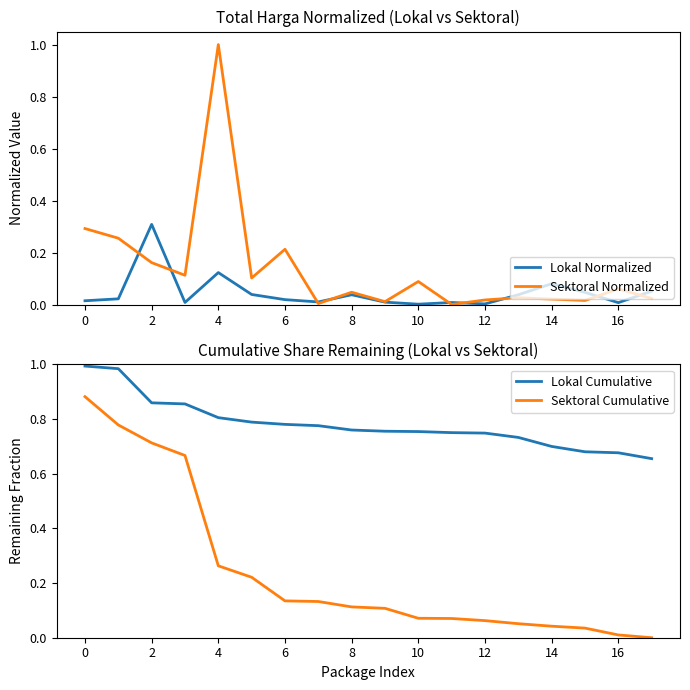

What are all the series names shown in the legend?

Lokal Normalized, Sektoral Normalized, Lokal Cumulative, Sektoral Cumulative